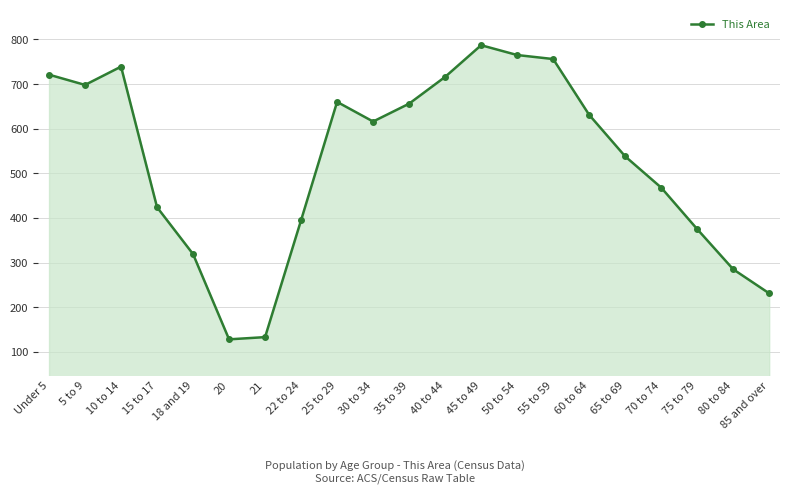

Does the chart display data point markers on the line(s)?

Yes